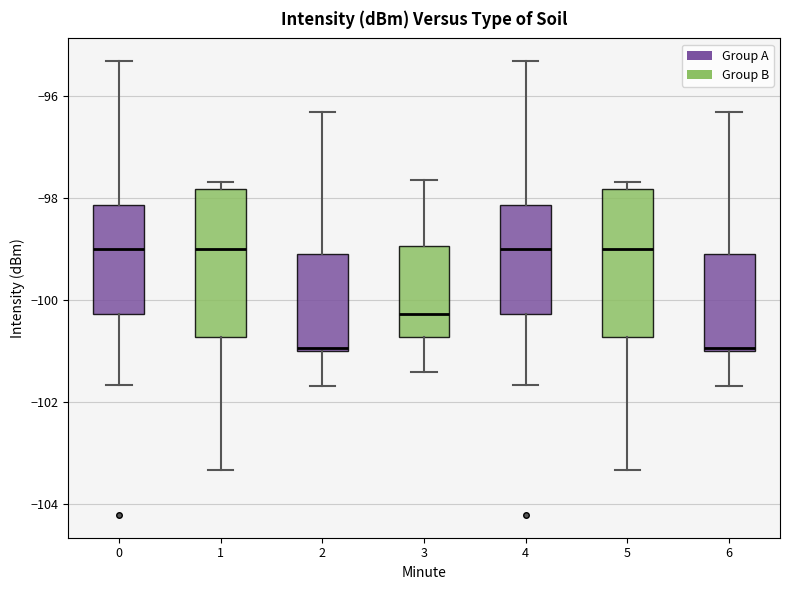

Where does the median line of the box at x = 4 sit on the y-axis? The values are not printed on the chart, so give them approximately, as read against the axis.

-99.0